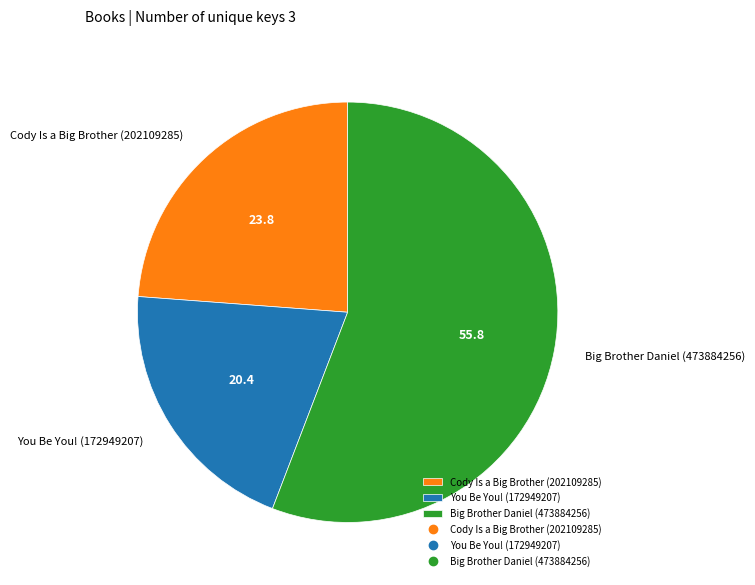

What is the majority slice?

Big Brother Daniel (473884256)